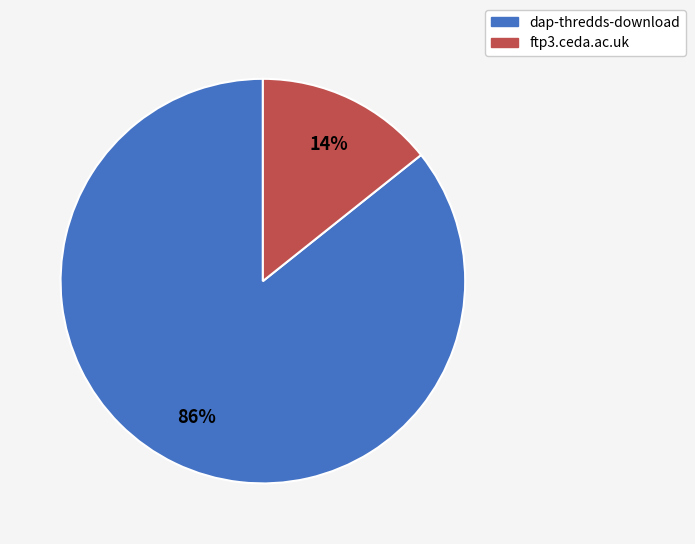

To the nearest percent, what percentage of the pie is dap-thredds-download?

86%